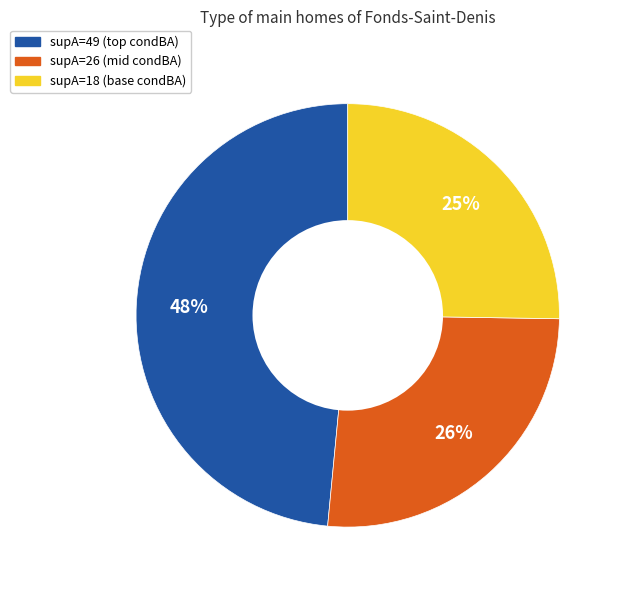

To the nearest percent, what is the difference between the largest and smallest slice percentages?

23%